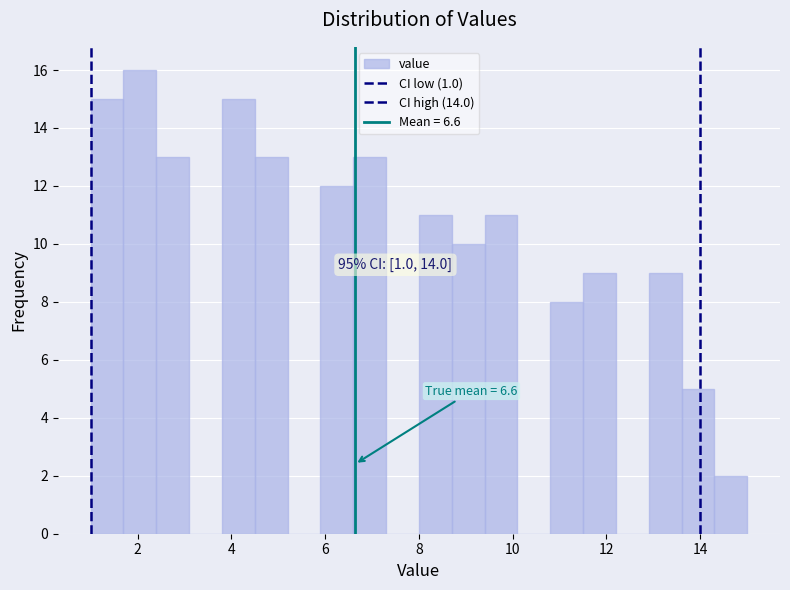

Around what value on the x-axis is the tallest bar? Give the approximate position of its centre, as read against the axis.

2.0